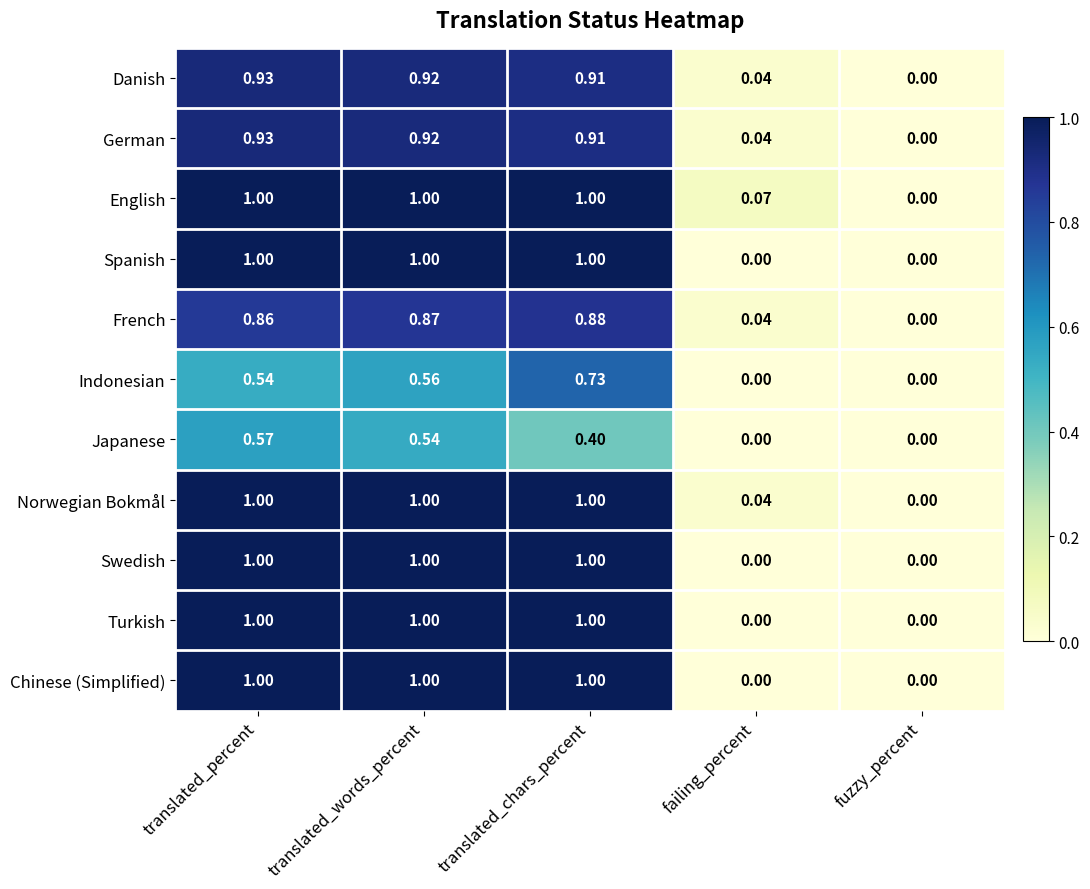

Which series has the largest total across all categories?

English